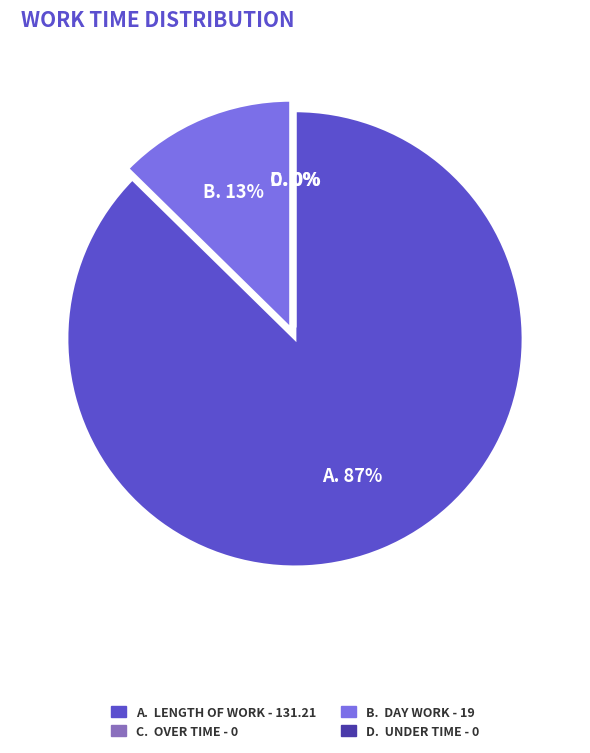

Is Length Of Work the majority of the pie?

Yes